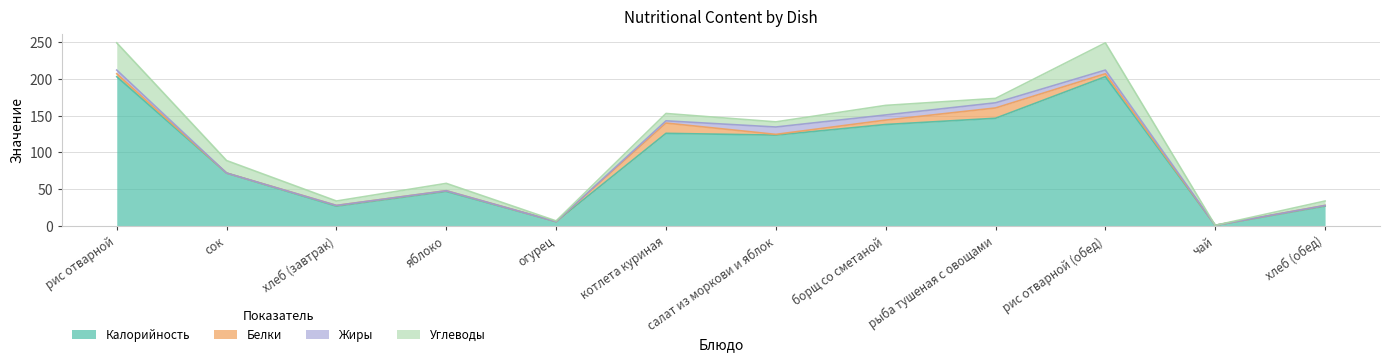

What is the total value across all series at огурец?

7.0